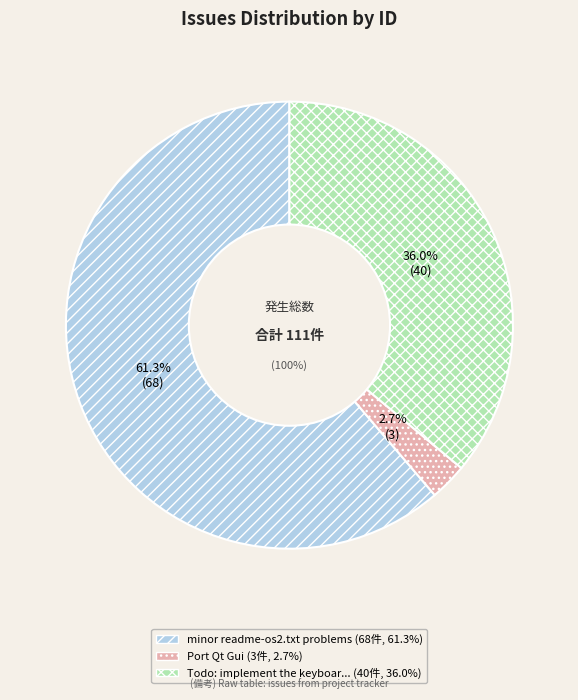

What percentage do Port Qt Gui and minor readme-os2.txt problems together represent?

64.0%